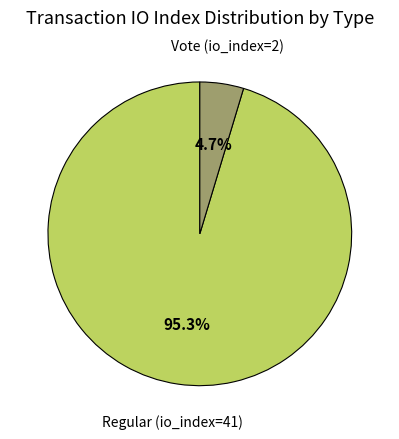

To the nearest percent, what portion does Vote (io_index=2) represent?

5%